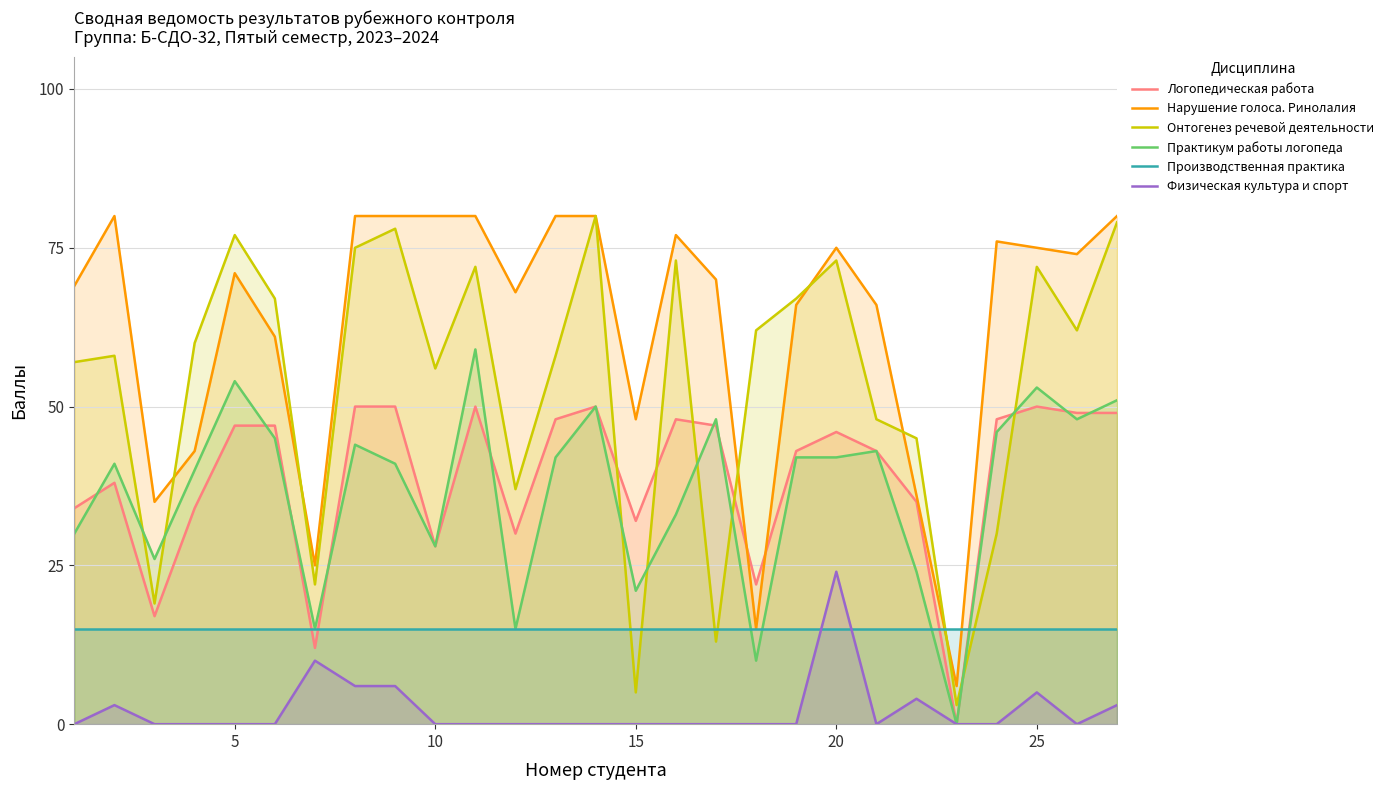

How many lines are shown in the chart?

6